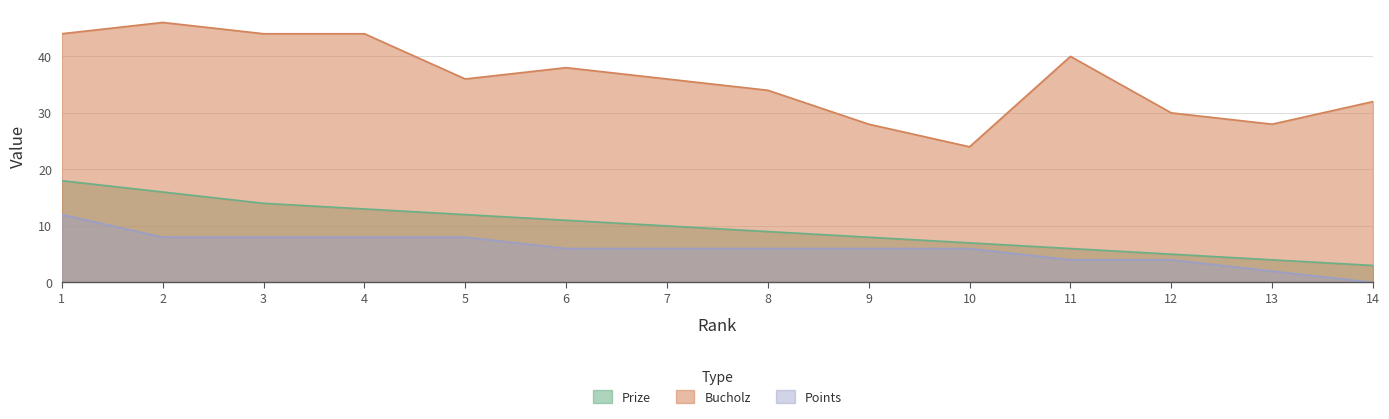

True or false: Points and Bucholz intersect in this chart.

False